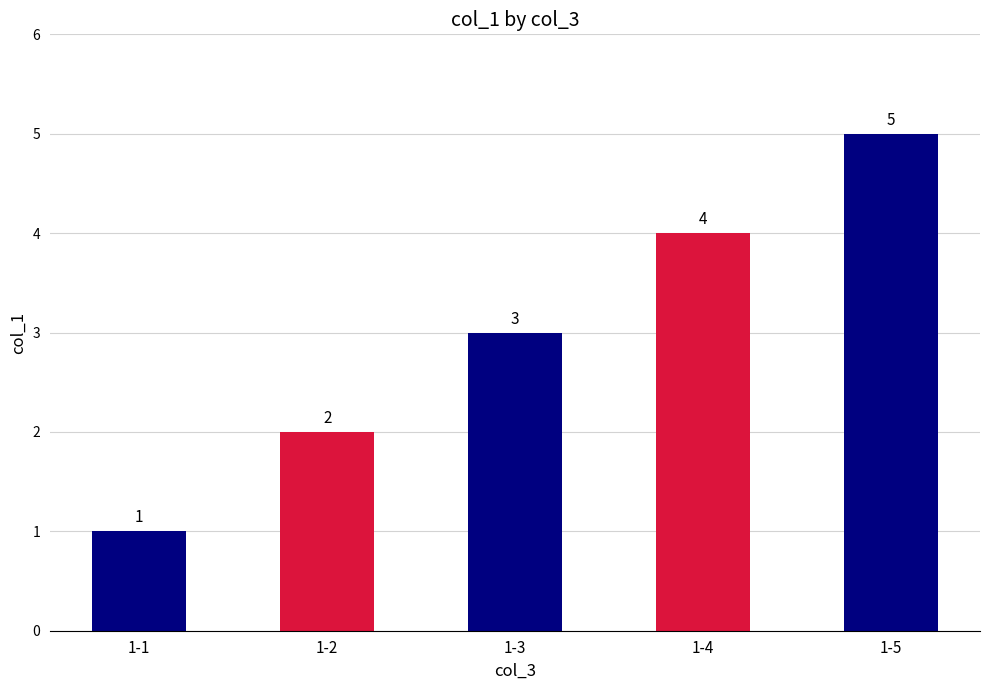

What is the change in value from 1-1 to 1-5?

+4